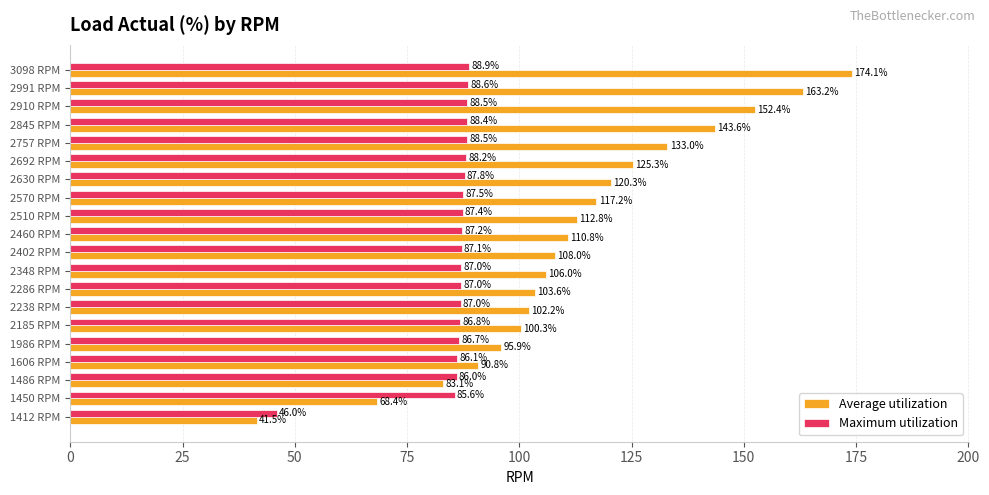

List the series in order of their peak value, highest first.

Average utilization, Maximum utilization